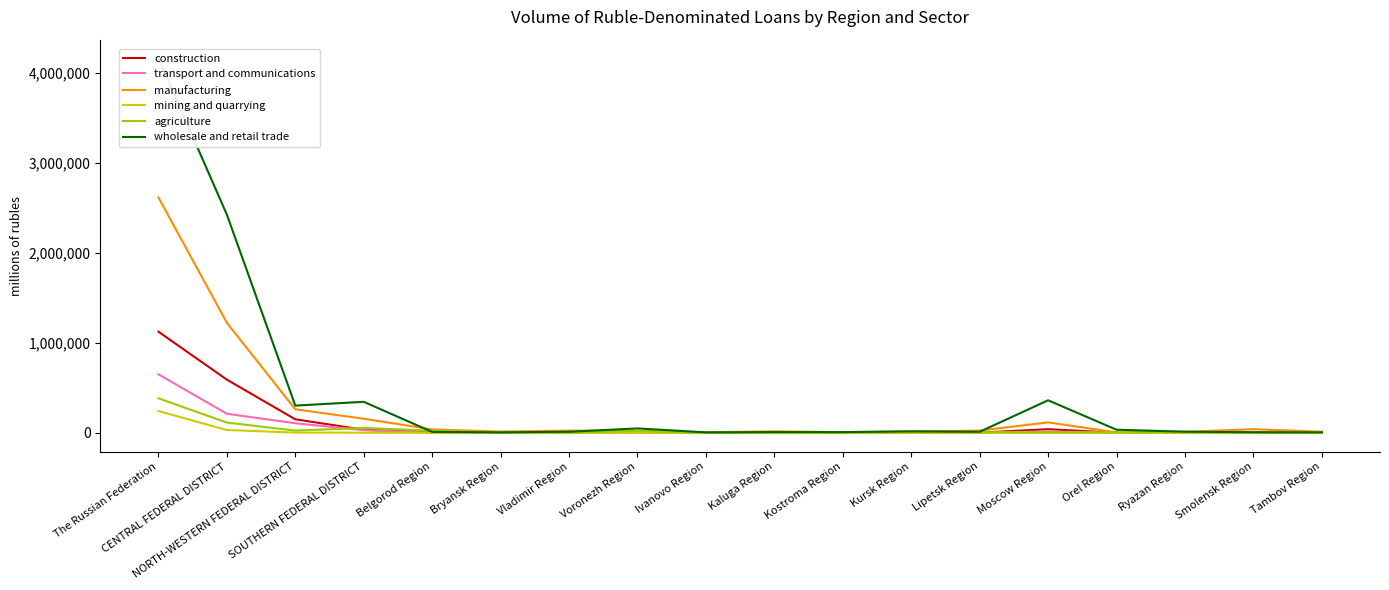

How many series are shown in this chart?

6